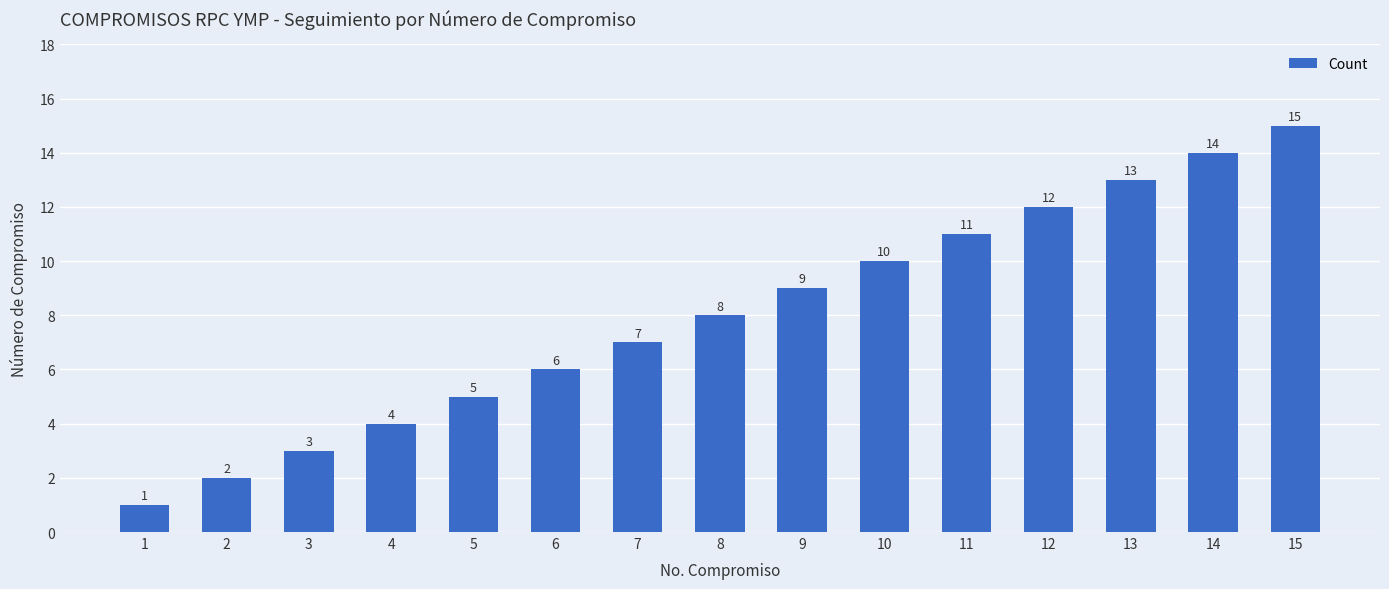

What is the smallest value displayed?

1